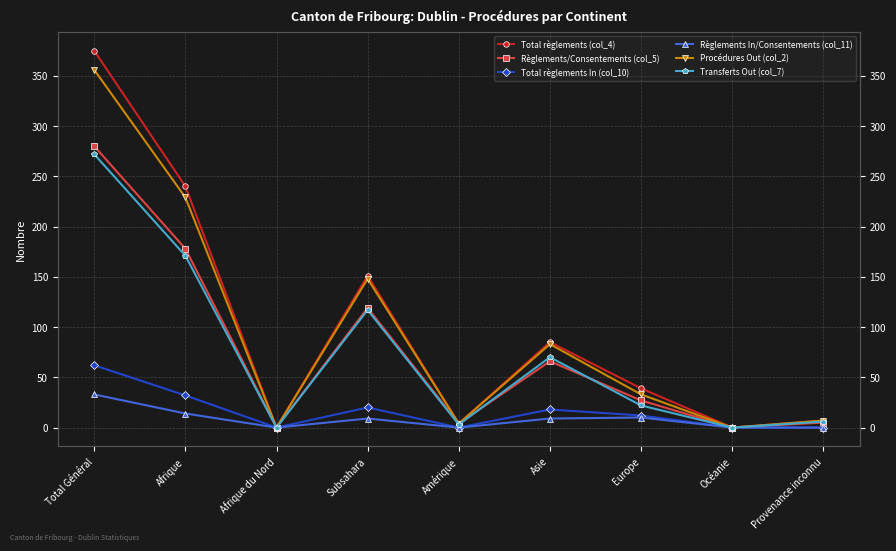

What is the sum of all Règlements/Consentements (col_5) values?

679